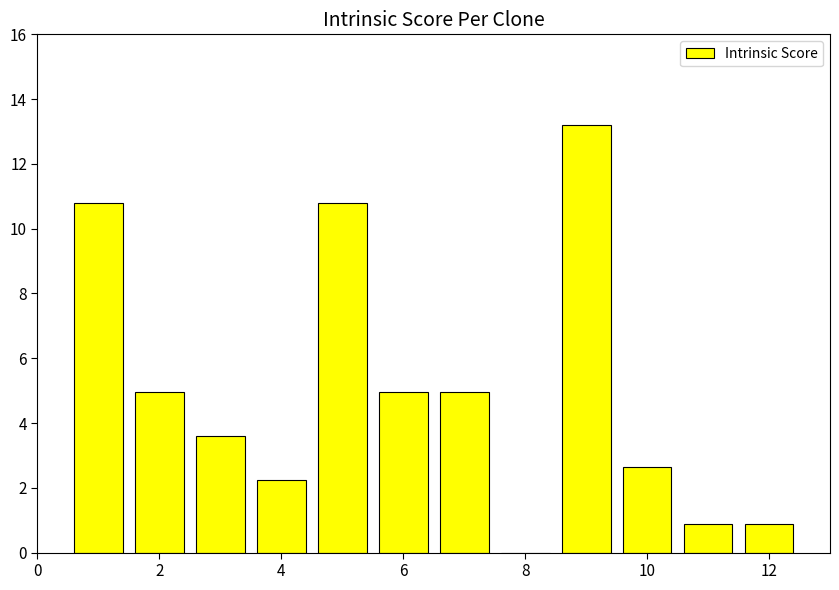

What is the greatest value displayed?

13.2